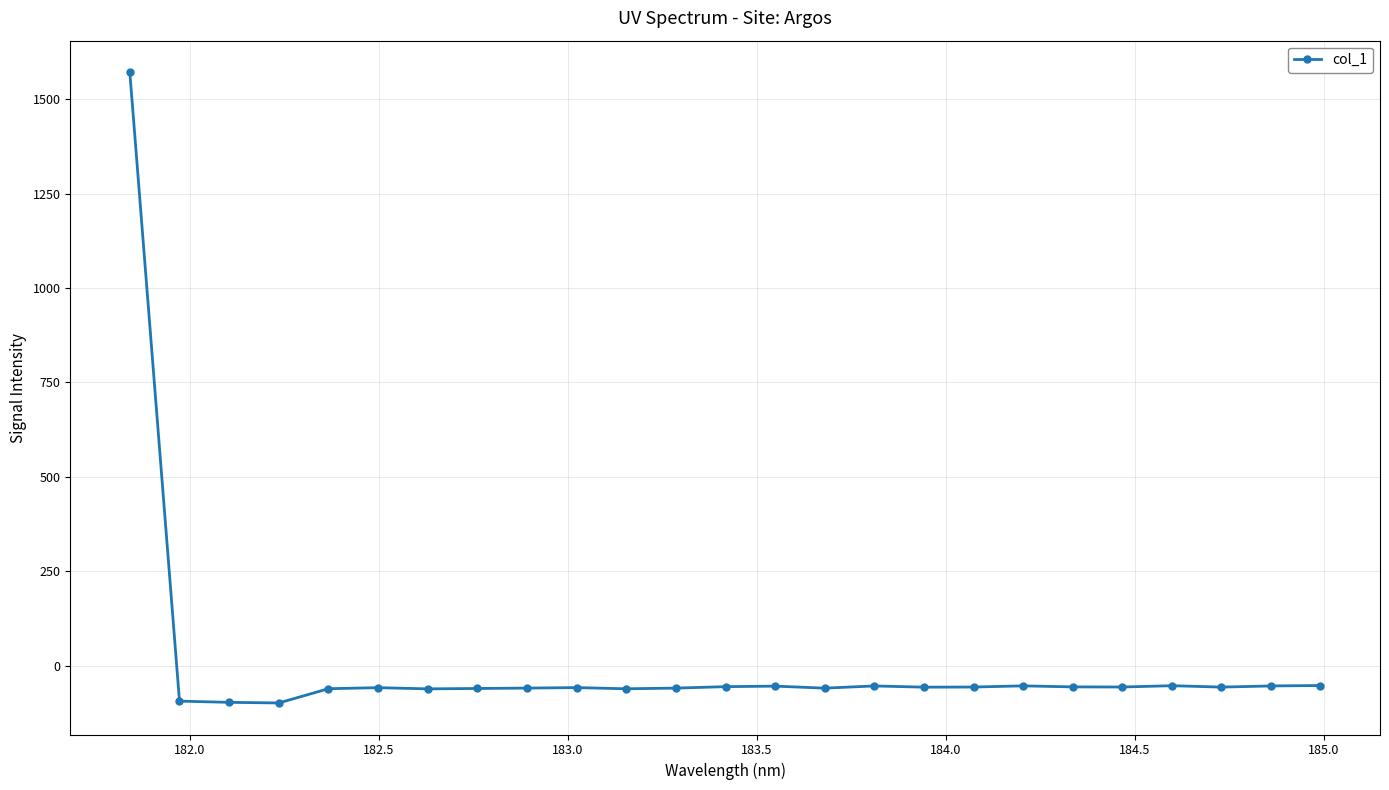

What is the smallest value displayed?

-98.3